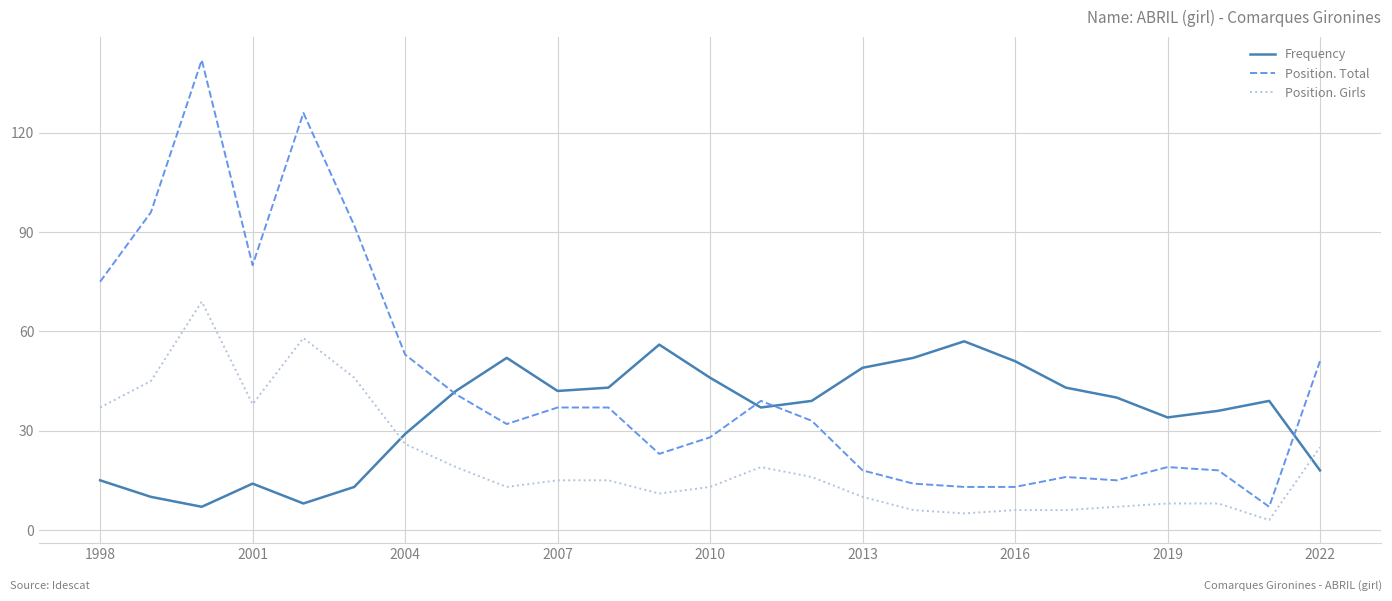

Which series has the largest range (max minus min)?

Position. Total